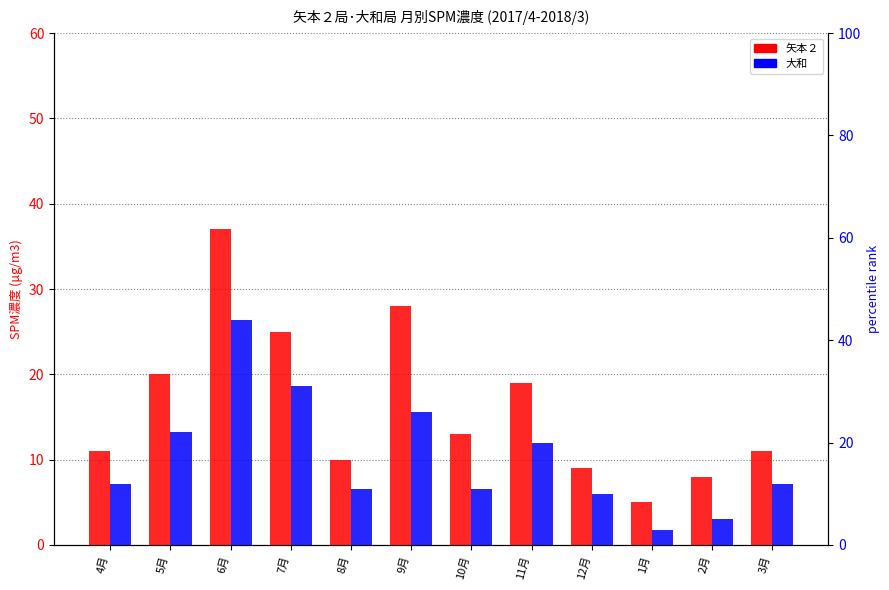

Which category has the lowest value in the 大和 series?

1月